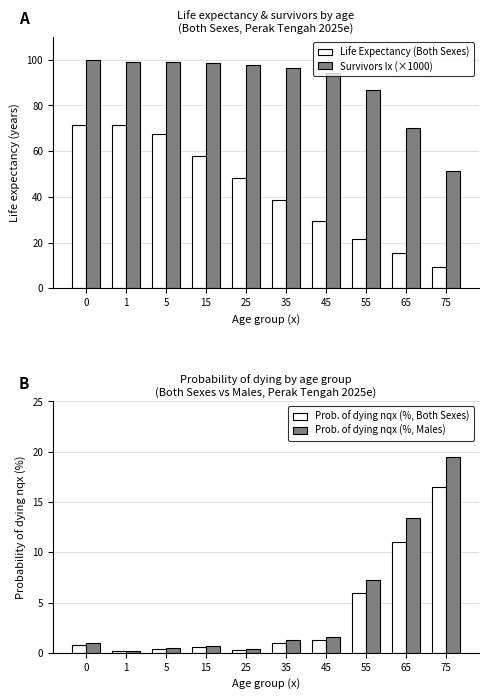

Reading right to left, list all the values displayed in this chart.

Life Expectancy (Both Sexes): 75=9.1	65=15.3	55=21.5	45=29.5	35=38.7	25=48.2	15=57.7	5=67.3	1=71.2	0=71.6
Survivors lx (×1000): 75=51.1	65=70.1	55=86.7	45=94.0	35=96.2	25=97.4	15=98.4	5=99.0	1=99.2	0=100.0
Prob. of dying nqx (%, Both Sexes): 75=16.5	65=11.0	55=5.9	45=1.3	35=1.0	25=0.3	15=0.5	5=0.4	1=0.2	0=0.8
Prob. of dying nqx (%, Males): 75=19.5	65=13.4	55=7.2	45=1.6	35=1.3	25=0.4	15=0.7	5=0.5	1=0.2	0=0.9